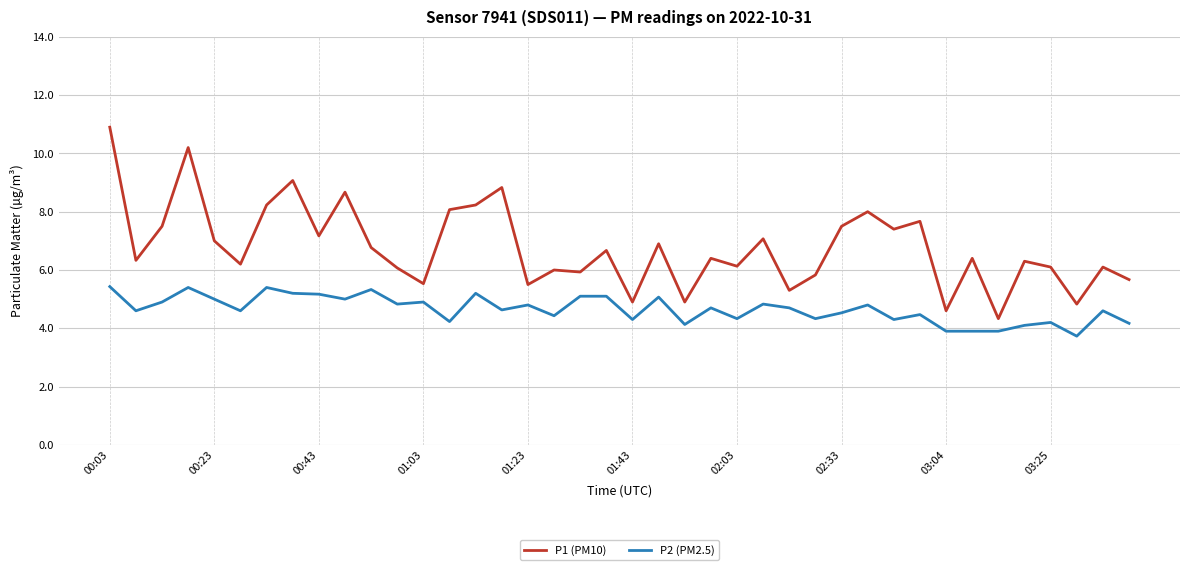

True or false: P1 (PM10) has more than 0 points higher than both neighbors.

True